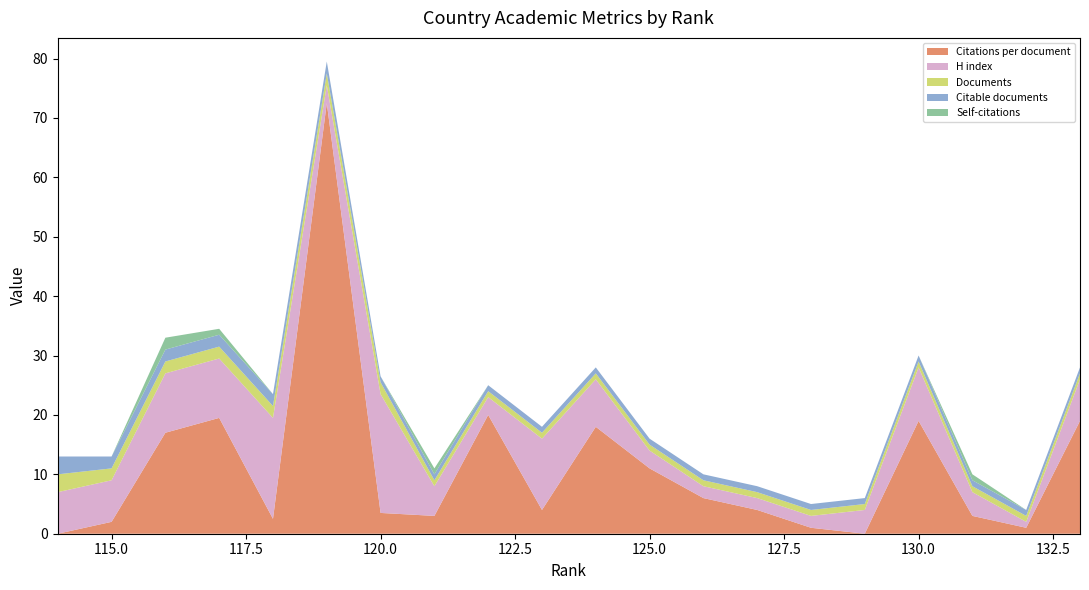

Reading left to right, extract all data points from this chart.

Citations per document: 133=19.0	132=1.0	131=3.0	130=19.0	129=0.0	128=1.0	127=4.0	126=6.0	125=11.0	124=18.0	123=4.0	122=20.0	121=3.0	120=3.5	119=72.5	118=2.5	117=19.5	116=17.0	115=2.0	114=0.0
H index: 133=7.0	132=1.0	131=4.0	130=9.0	129=4.0	128=2.0	127=2.0	126=2.0	125=3.0	124=8.0	123=12.0	122=3.0	121=5.0	120=20.0	119=3.0	118=17.0	117=10.0	116=10.0	115=7.0	114=7.0
Documents: 133=1.0	132=1.0	131=1.0	130=1.0	129=1.0	128=1.0	127=1.0	126=1.0	125=1.0	124=1.0	123=1.0	122=1.0	121=1.0	120=2.0	119=2.0	118=2.0	117=2.0	116=2.0	115=2.0	114=3.0
Citable documents: 133=1.0	132=1.0	131=1.0	130=1.0	129=1.0	128=1.0	127=1.0	126=1.0	125=1.0	124=1.0	123=1.0	122=1.0	121=1.0	120=1.0	119=2.0	118=2.0	117=2.0	116=2.0	115=2.0	114=3.0
Self-citations: 133=0.0	132=0.0	131=1.0	130=0.0	129=0.0	128=0.0	127=0.0	126=0.0	125=0.0	124=0.0	123=0.0	122=0.0	121=1.0	120=0.0	119=0.0	118=0.0	117=1.0	116=2.0	115=0.0	114=0.0